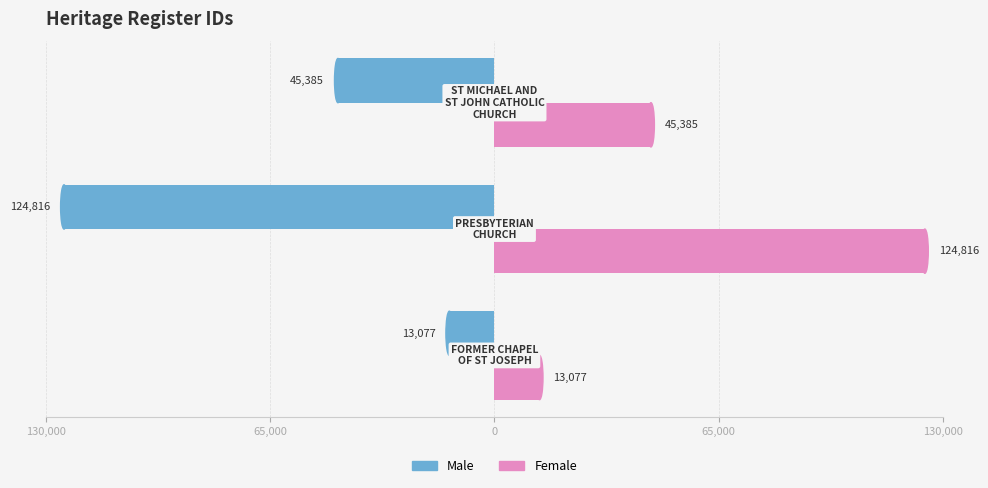

What is the sum of all Male values?

-183278